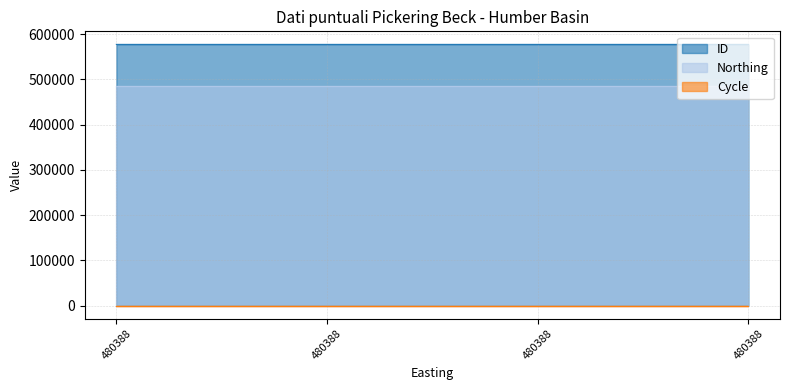

True or false: ID and Northing intersect in this chart.

False